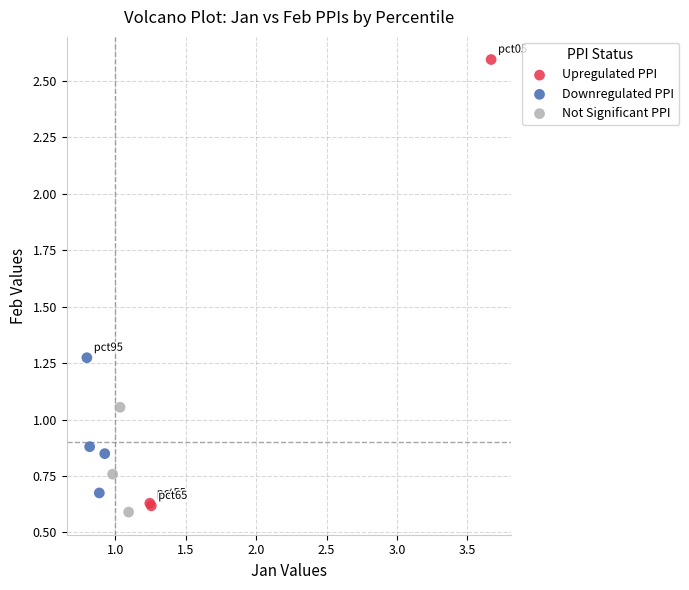

Which series has the widest spread of Y values?

Upregulated PPI